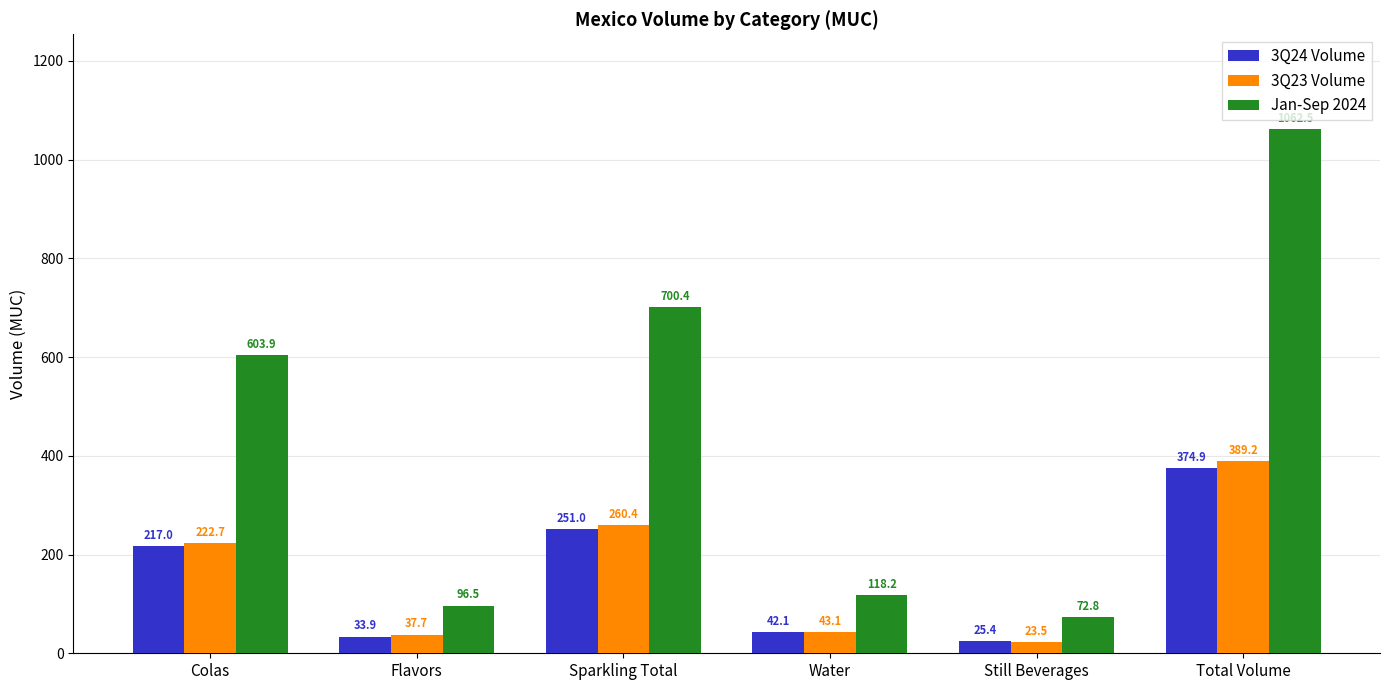

What is the average value of the 3Q24 Volume series?

157.4